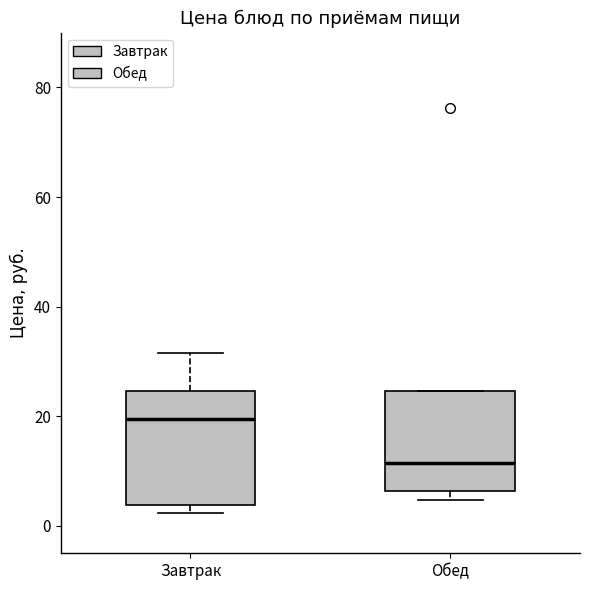

Which box's median line is the lowest?

Обед